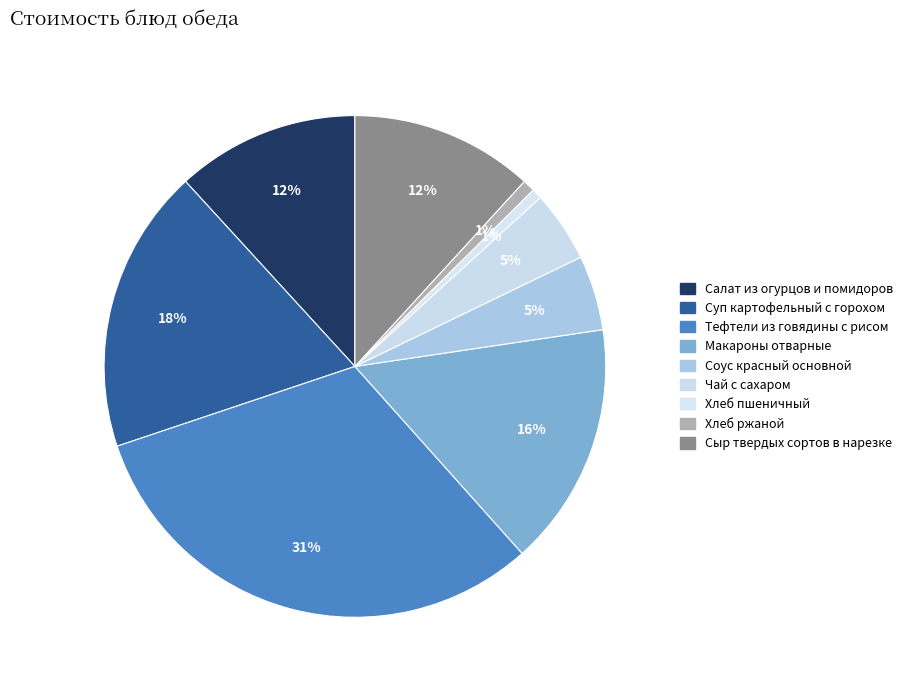

To the nearest percent, what percentage of the pie is Суп картофельный с горохом?

18%